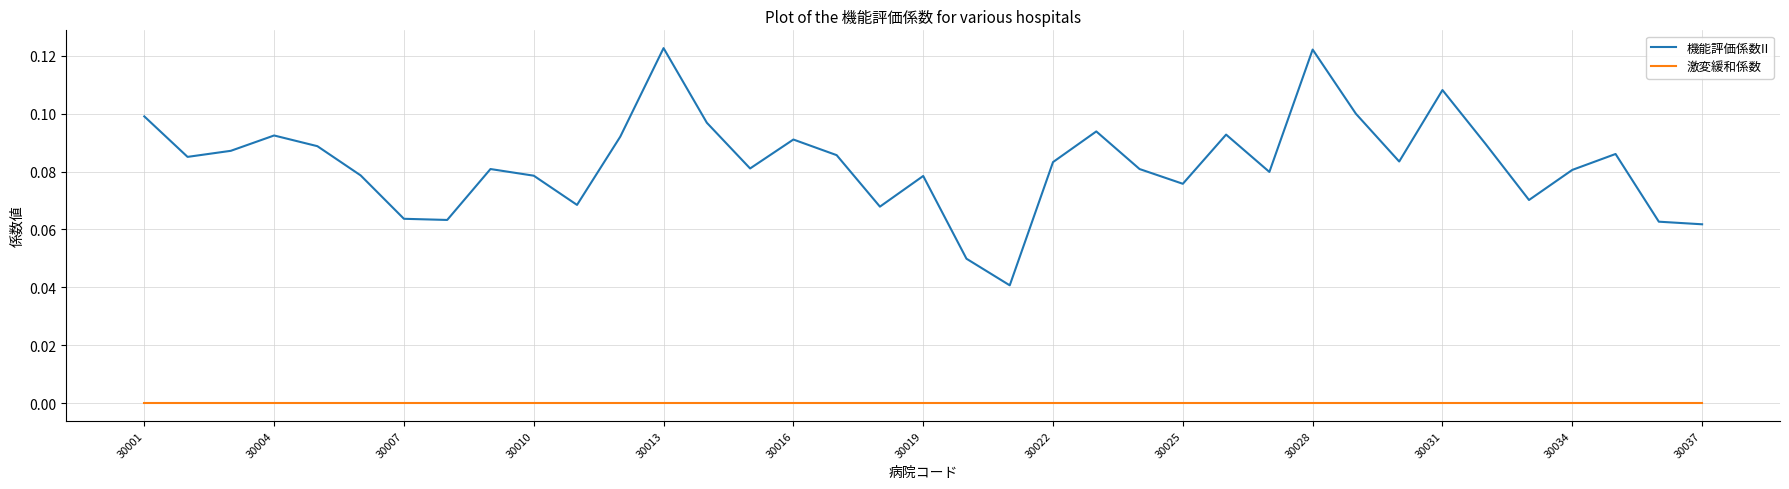

List the series in order of their overall mean, highest first.

機能評価係数II, 激変緩和係数